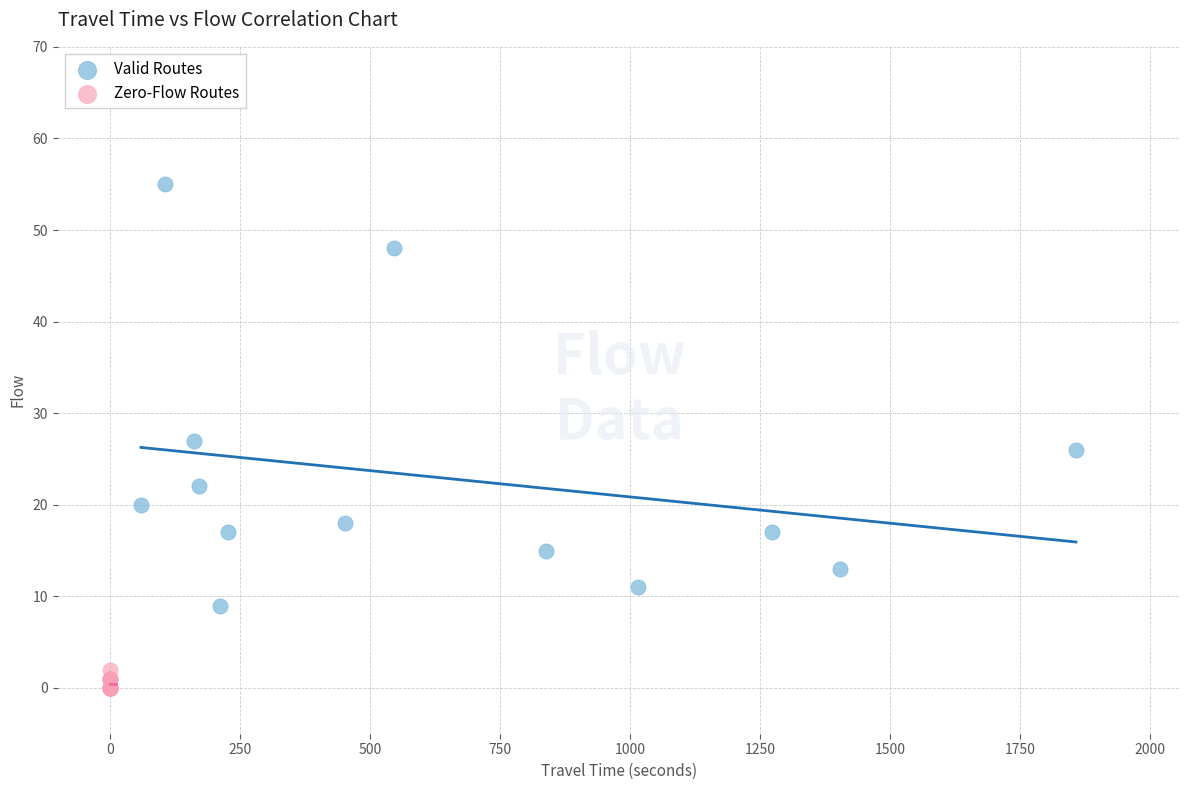

Which series reaches the minimum Y coordinate?

Zero-Flow Routes